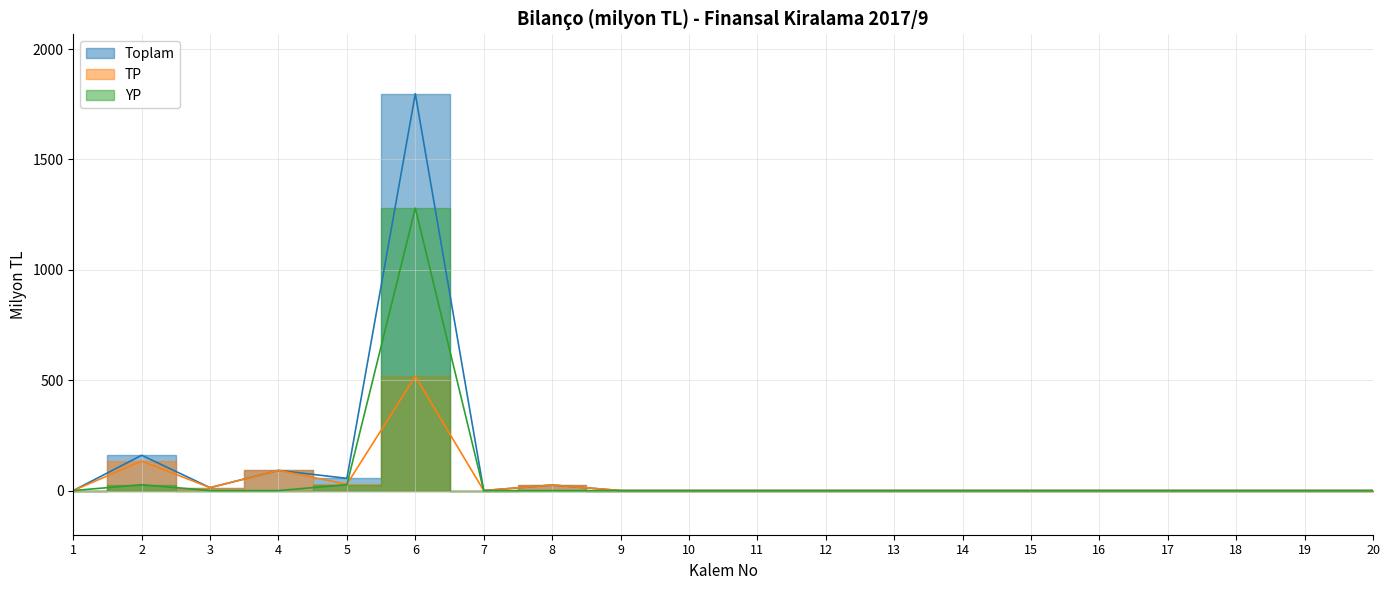

Rank the categories by YP value from lowest to highest.

3, 4, 7, 8, 9, 10, 11, 12, 13, 14, 15, 16, 17, 18, 19, 20, 1, 2, 5, 6